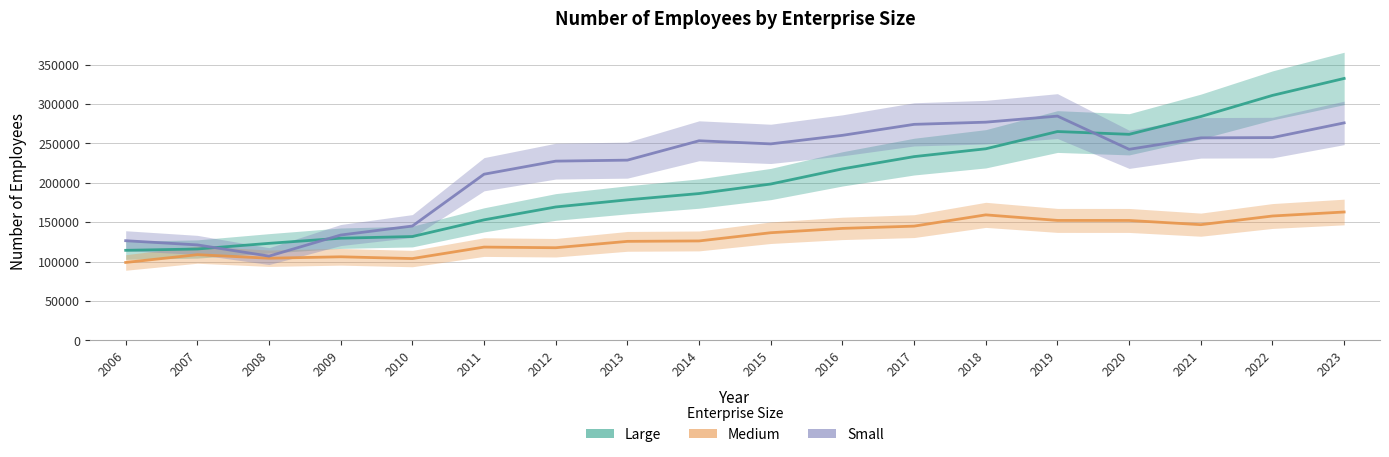

What is the smallest value displayed?

98865.7